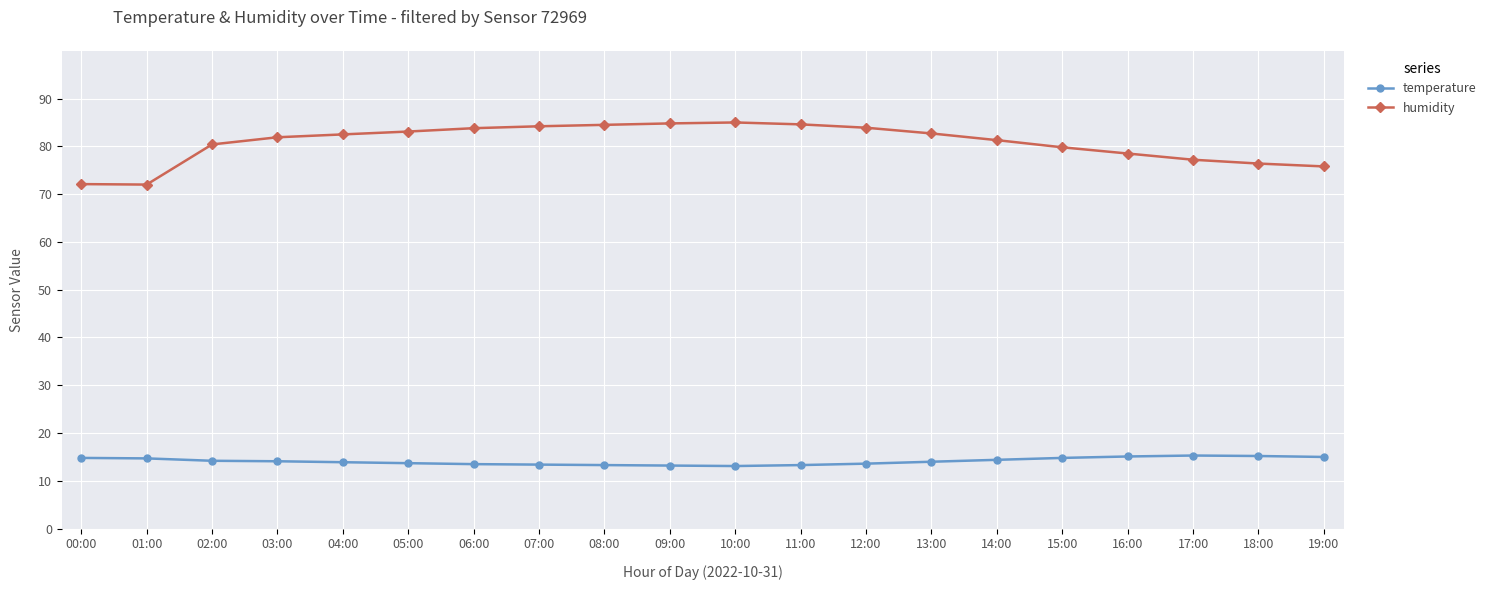

How many categories are shown in the chart?

20